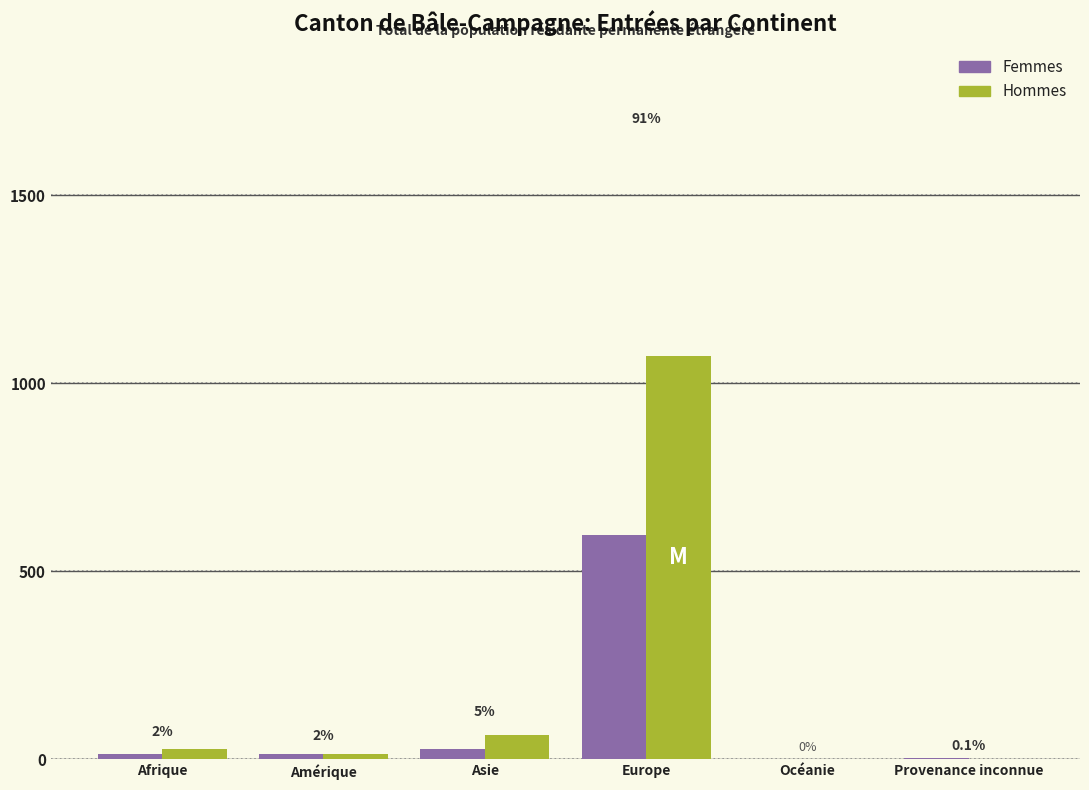

Reading left to right, extract all data points from this chart.

Femmes: Afrique=13	Amérique=13	Asie=27	Europe=596	Océanie=0	Provenance inconnue=2
Hommes: Afrique=26	Amérique=15	Asie=64	Europe=1073	Océanie=0	Provenance inconnue=0